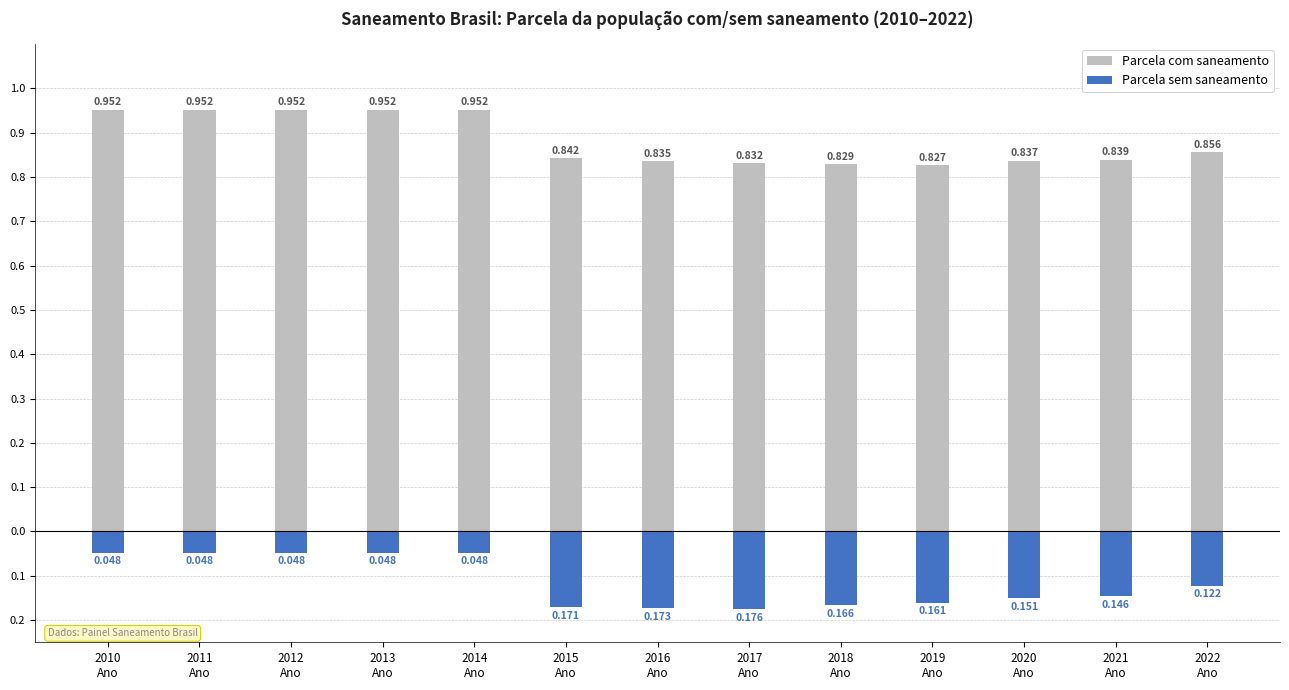

How many bars are there in each group?

2